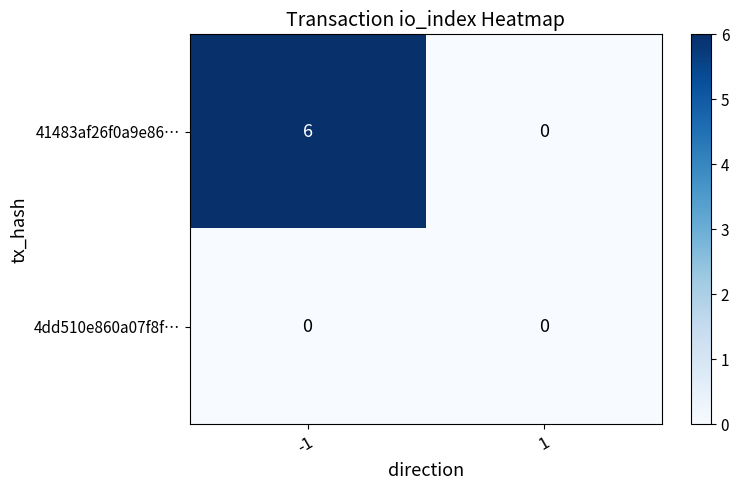

Which series has the widest spread of values?

41483af26f0a9e86…